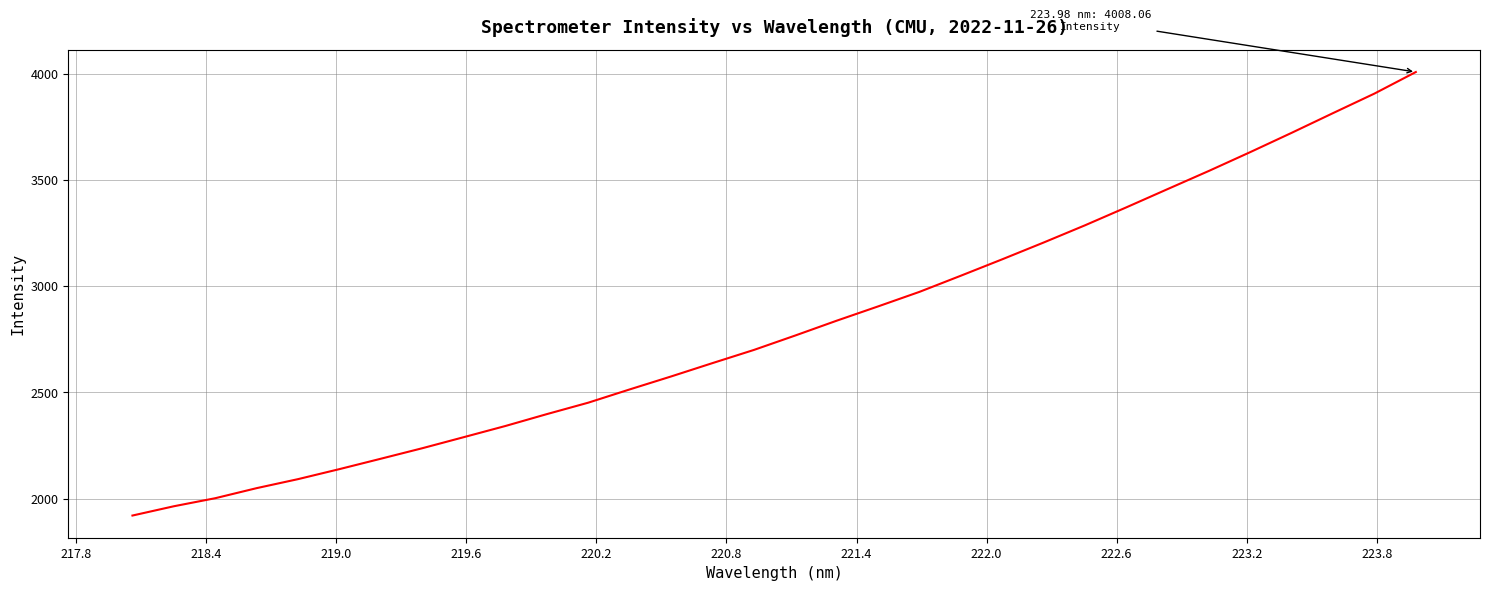

What is the minimum value shown in the chart?

1920.9